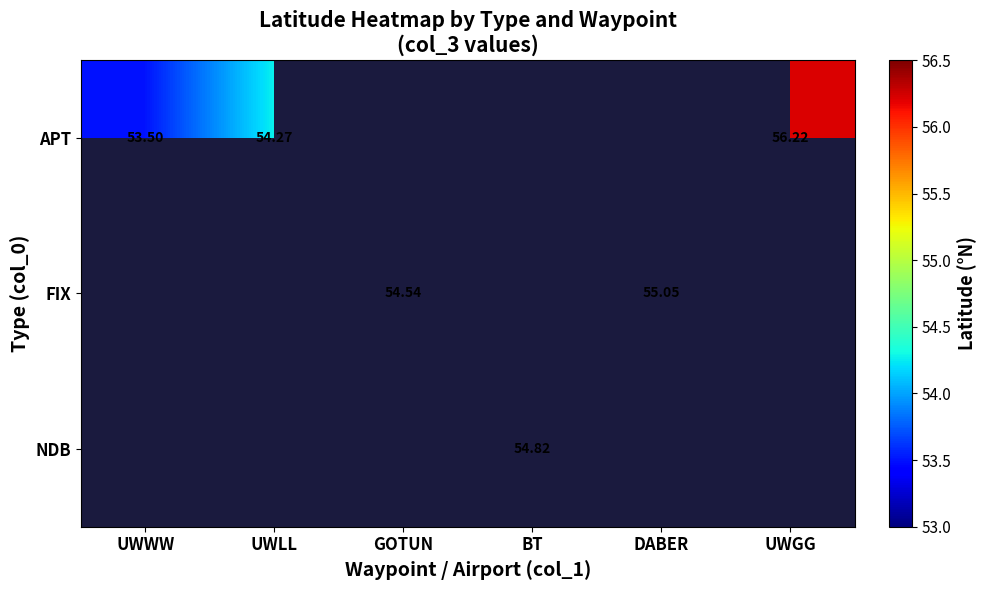

The APT series shows 74.5 at UWGG. True or false?

False